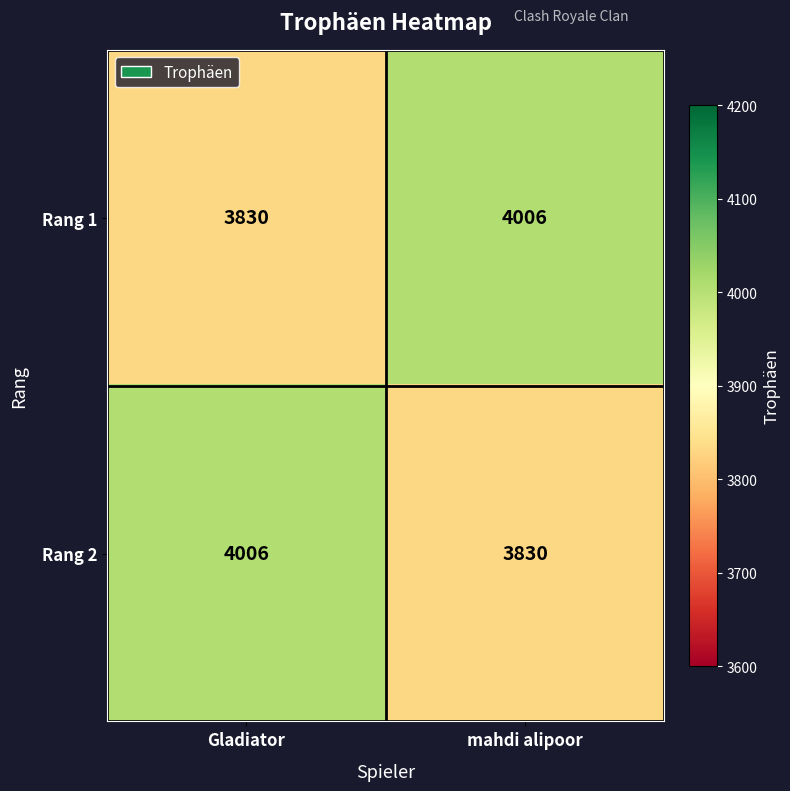

Rank the series at Gladiator from lowest to highest value.

Rang 1, Rang 2